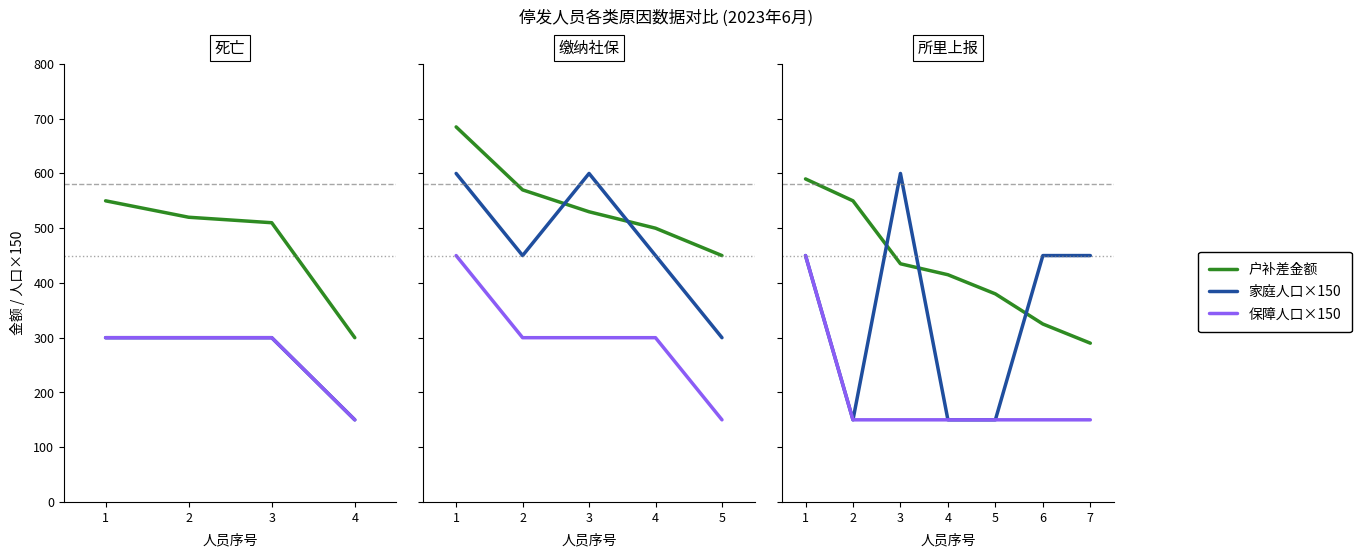

Which series has the largest range (max minus min)?

家庭人口×150